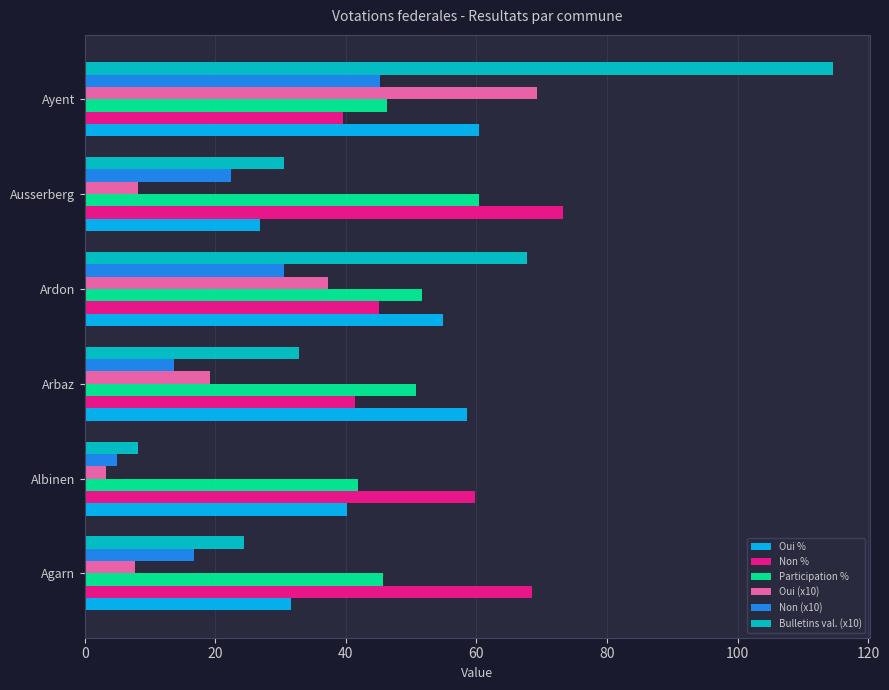

Which series has the widest spread of values?

Bulletins val. (x10)